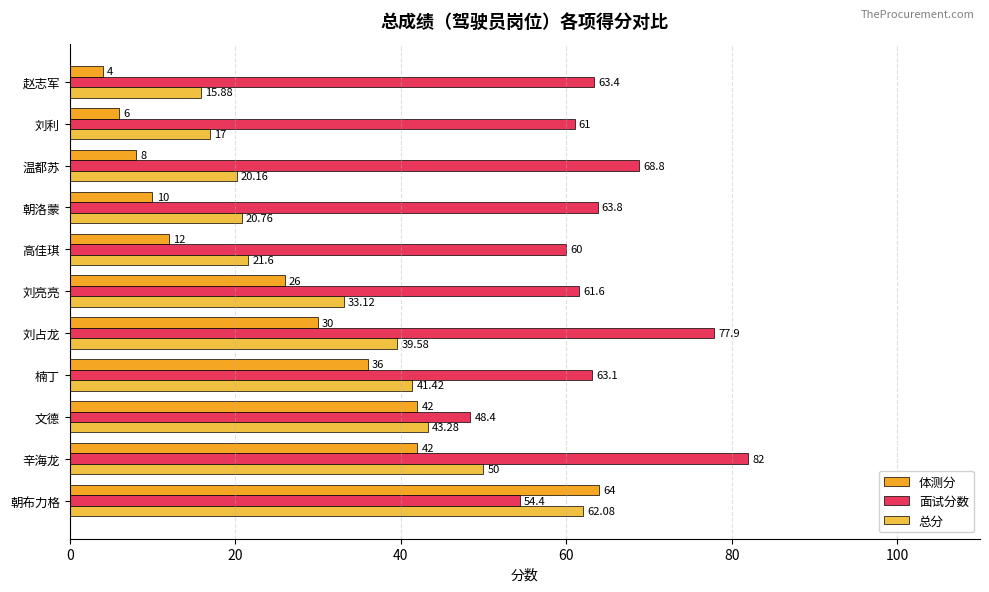

What is the difference between the maximum and second lowest values in the 总分 series?

45.1